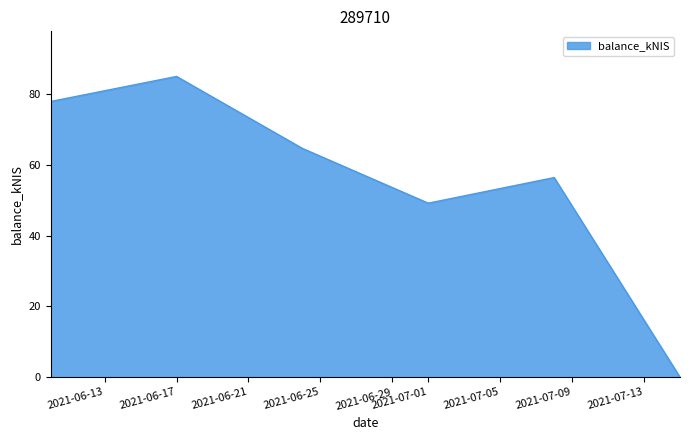

What is the average value?

55.5